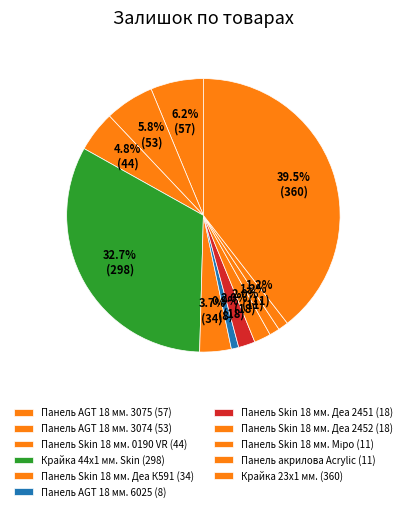

Is there any slice that represents more than half of the pie?

No